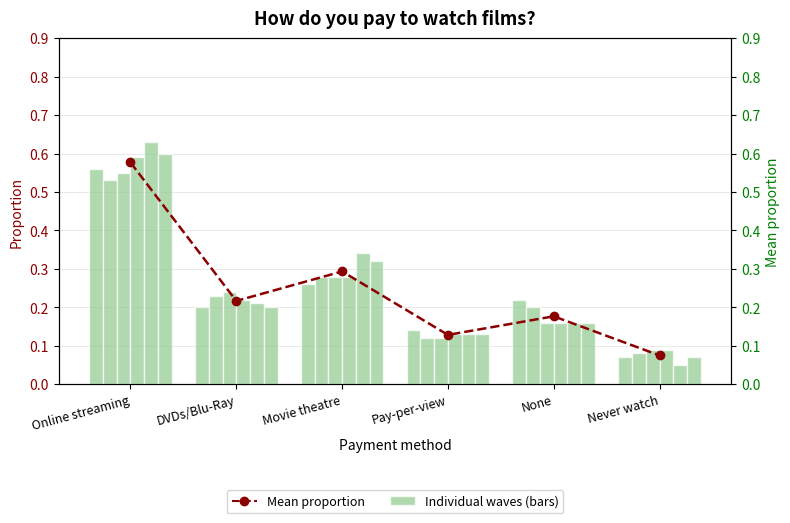

Reading left to right, extract all data points from this chart.

0.6	0.2	0.3	0.1	0.2	0.1